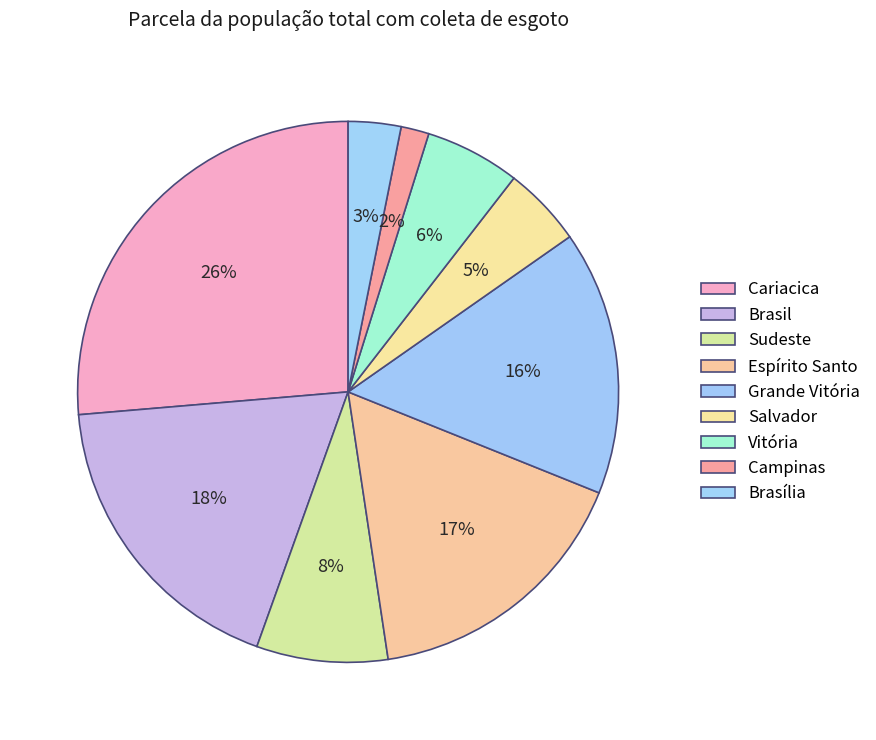

To the nearest percent, what percentage of the pie is Salvador?

5%